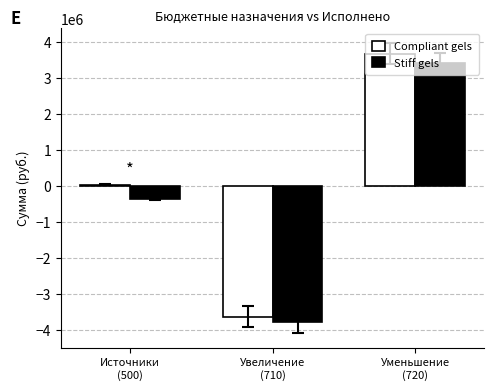

How many bars are there in each group?

2